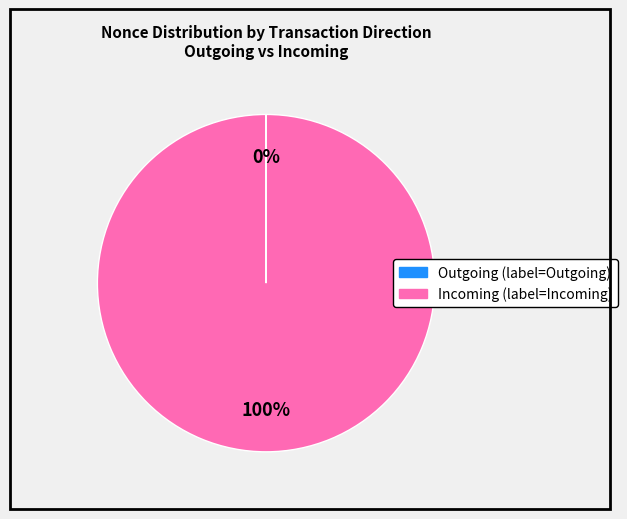

To the nearest percent, what is the difference between the largest and smallest slice percentages?

100%